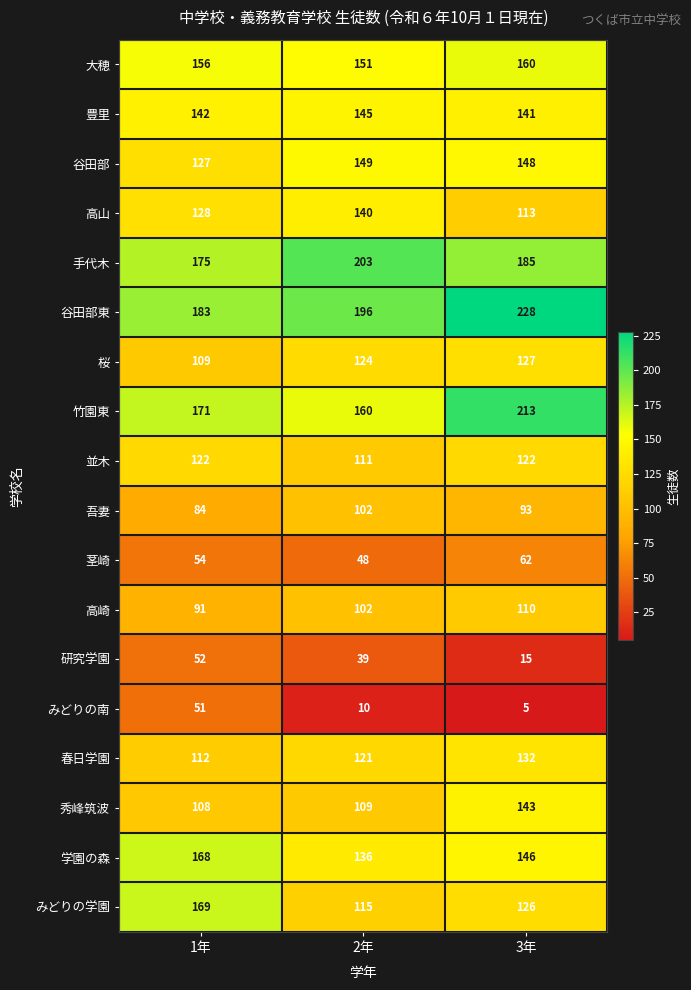

What is the minimum value shown in the chart?

5